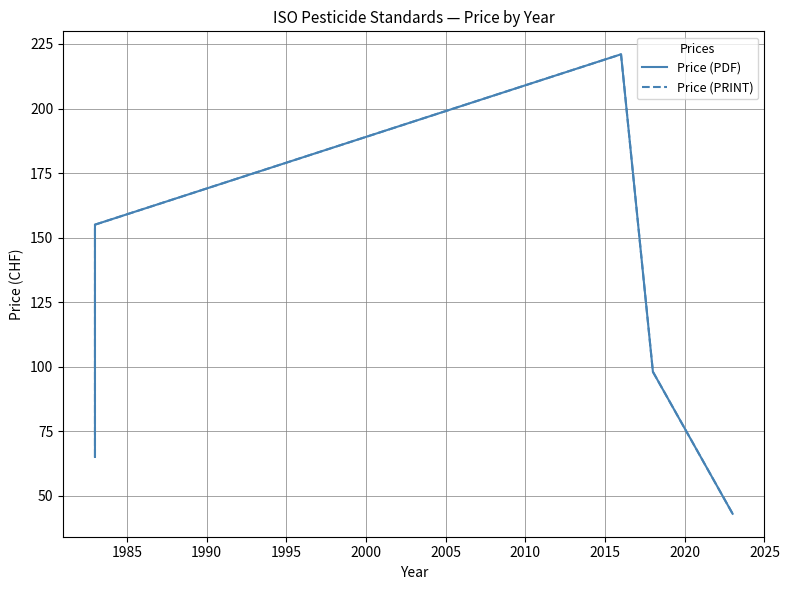

True or false: Price (PDF) and Price (PRINT) intersect in this chart.

False